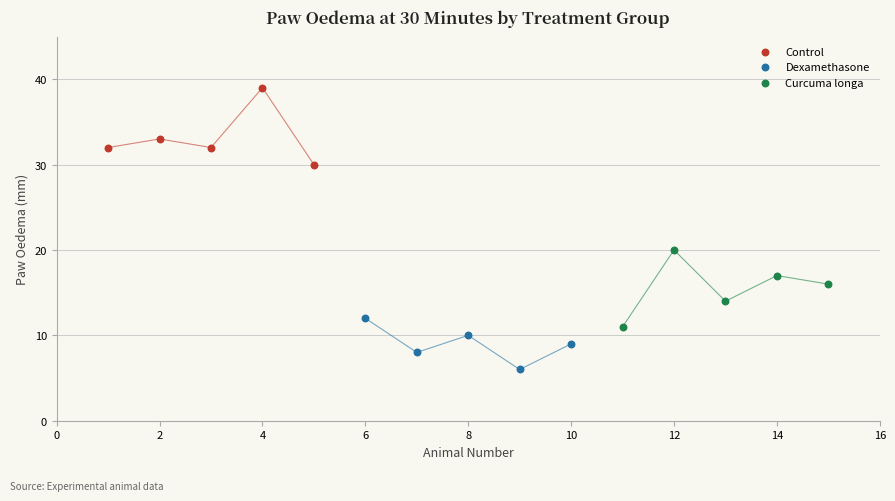

Which series contains the lowest Y value?

Dexamethasone